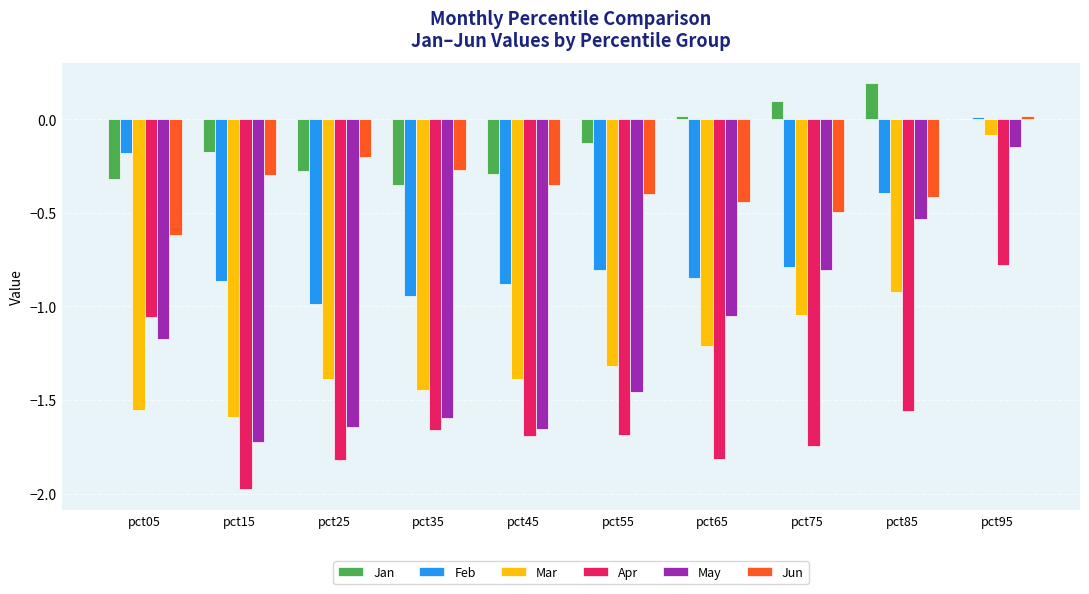

Which series changed the most between pct35 and pct65?

May